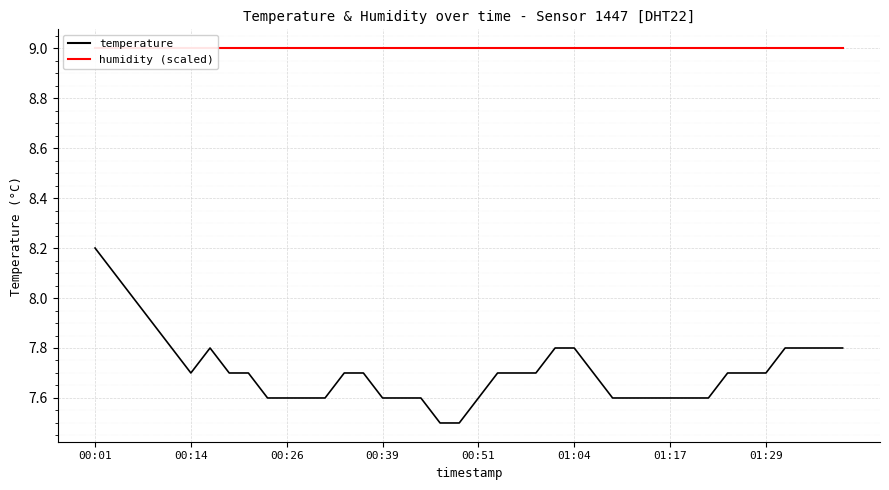

Is it true that temperature equals 7.7 at 00:14?

True